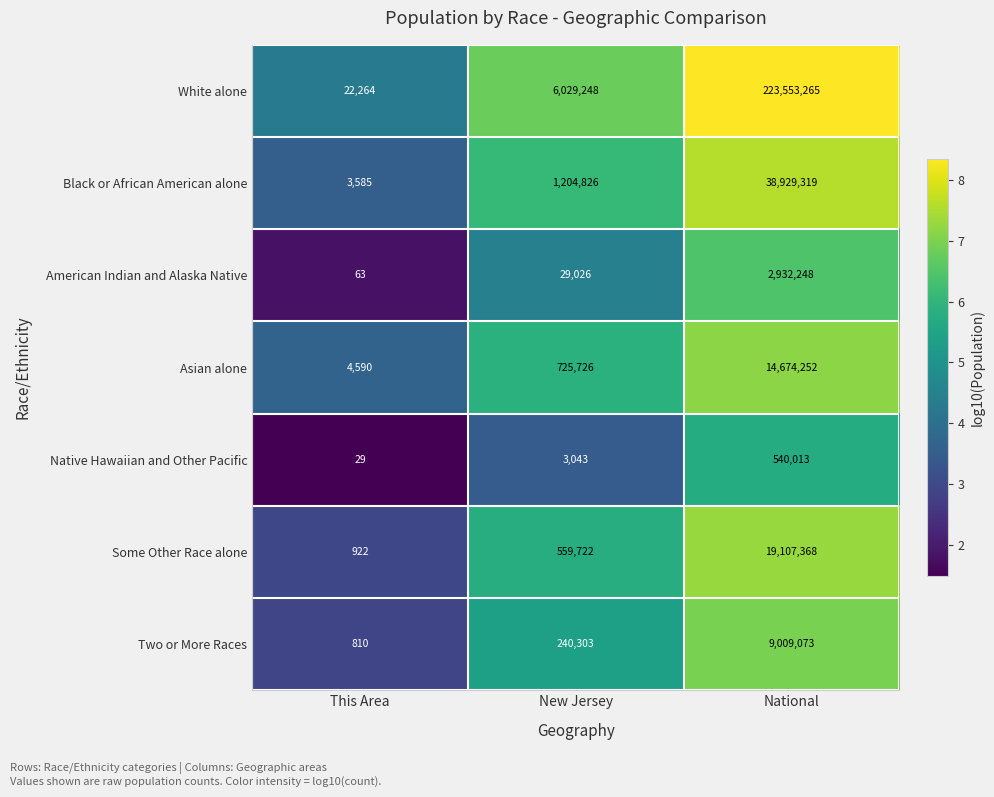

Read the Black or African American alone value at New Jersey.

1204826